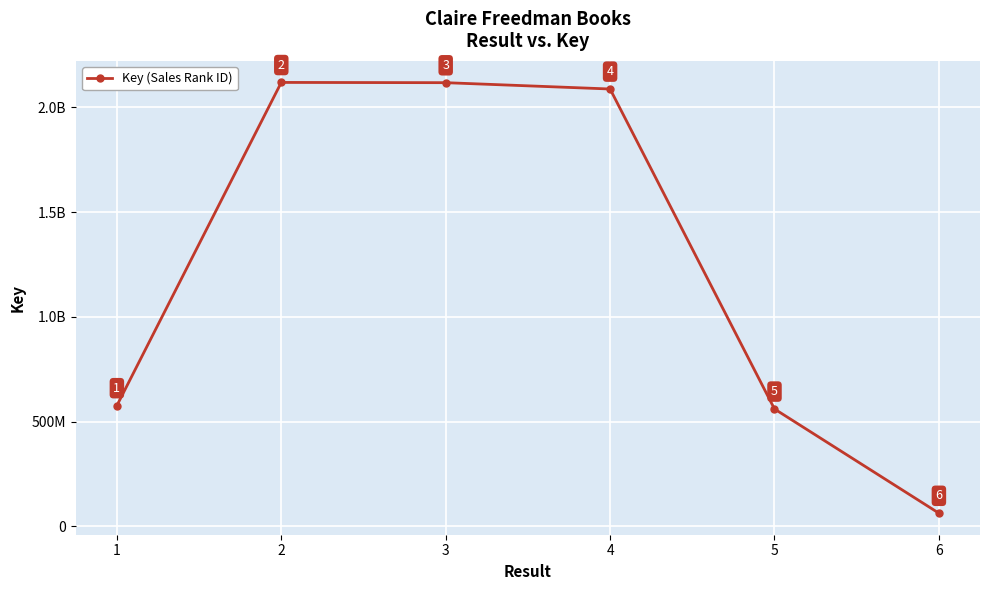

Approximately how many times larger is the value at 4 compared to 6?

33.3